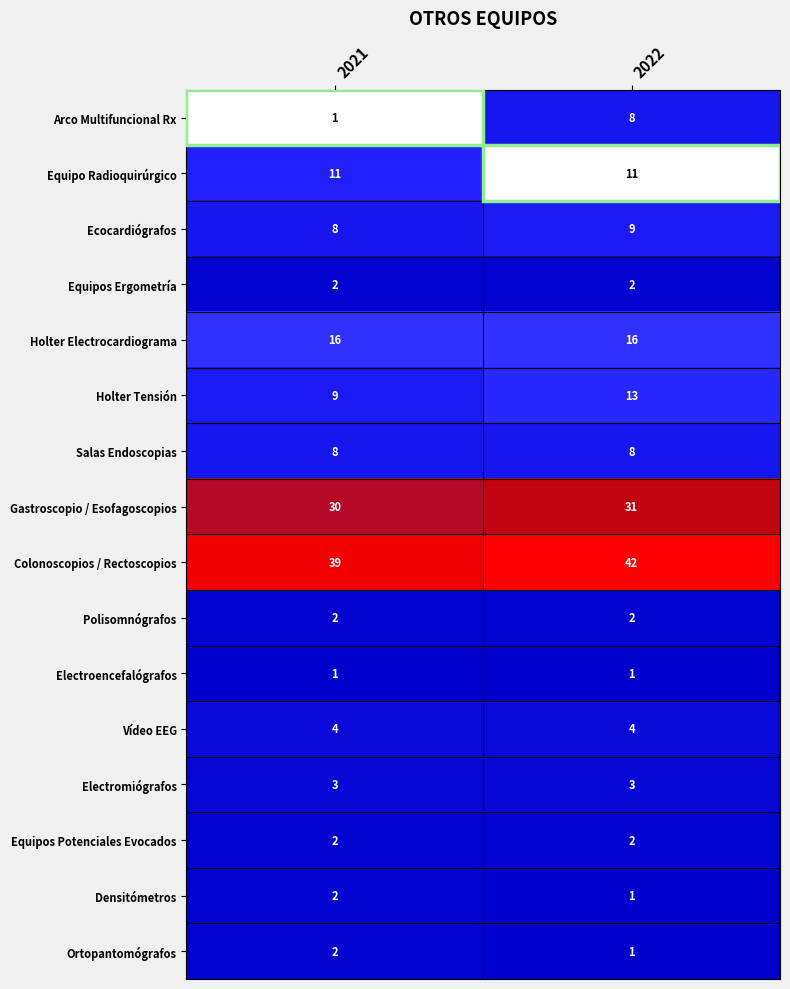

Where is Holter Tensión nearest to the value 11?

2021